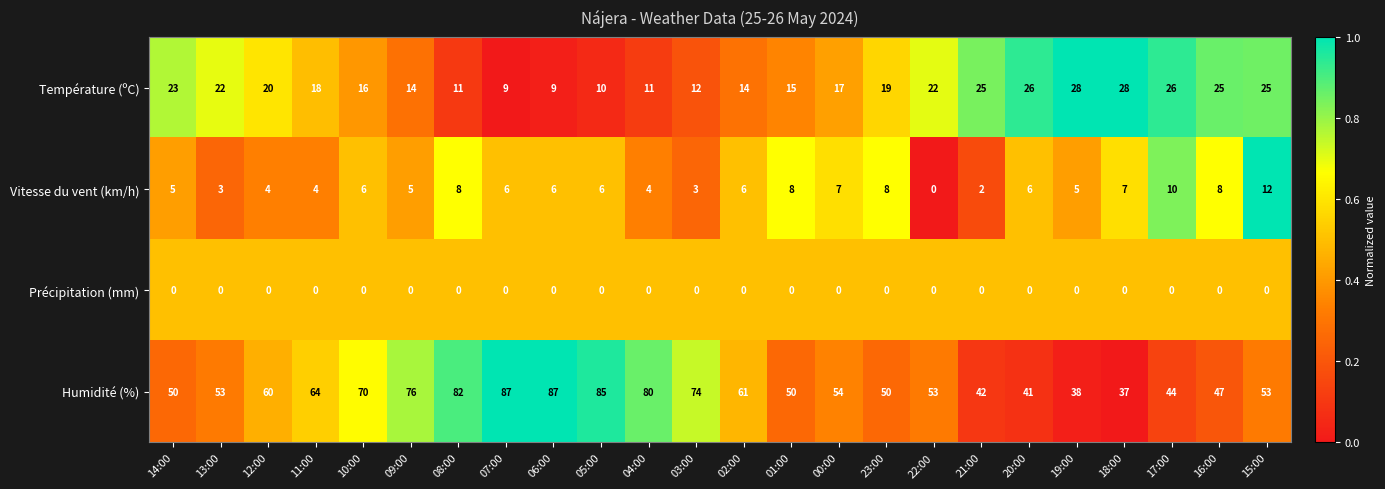

What is the difference between the maximum and minimum values in the Humidité (%) series?

50